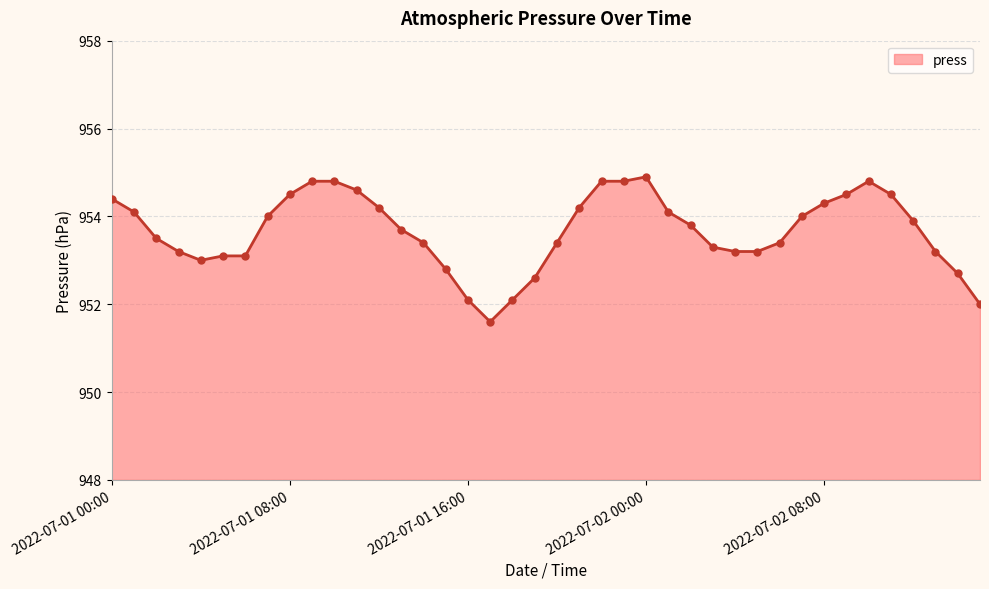

What is the smallest value displayed?

951.6